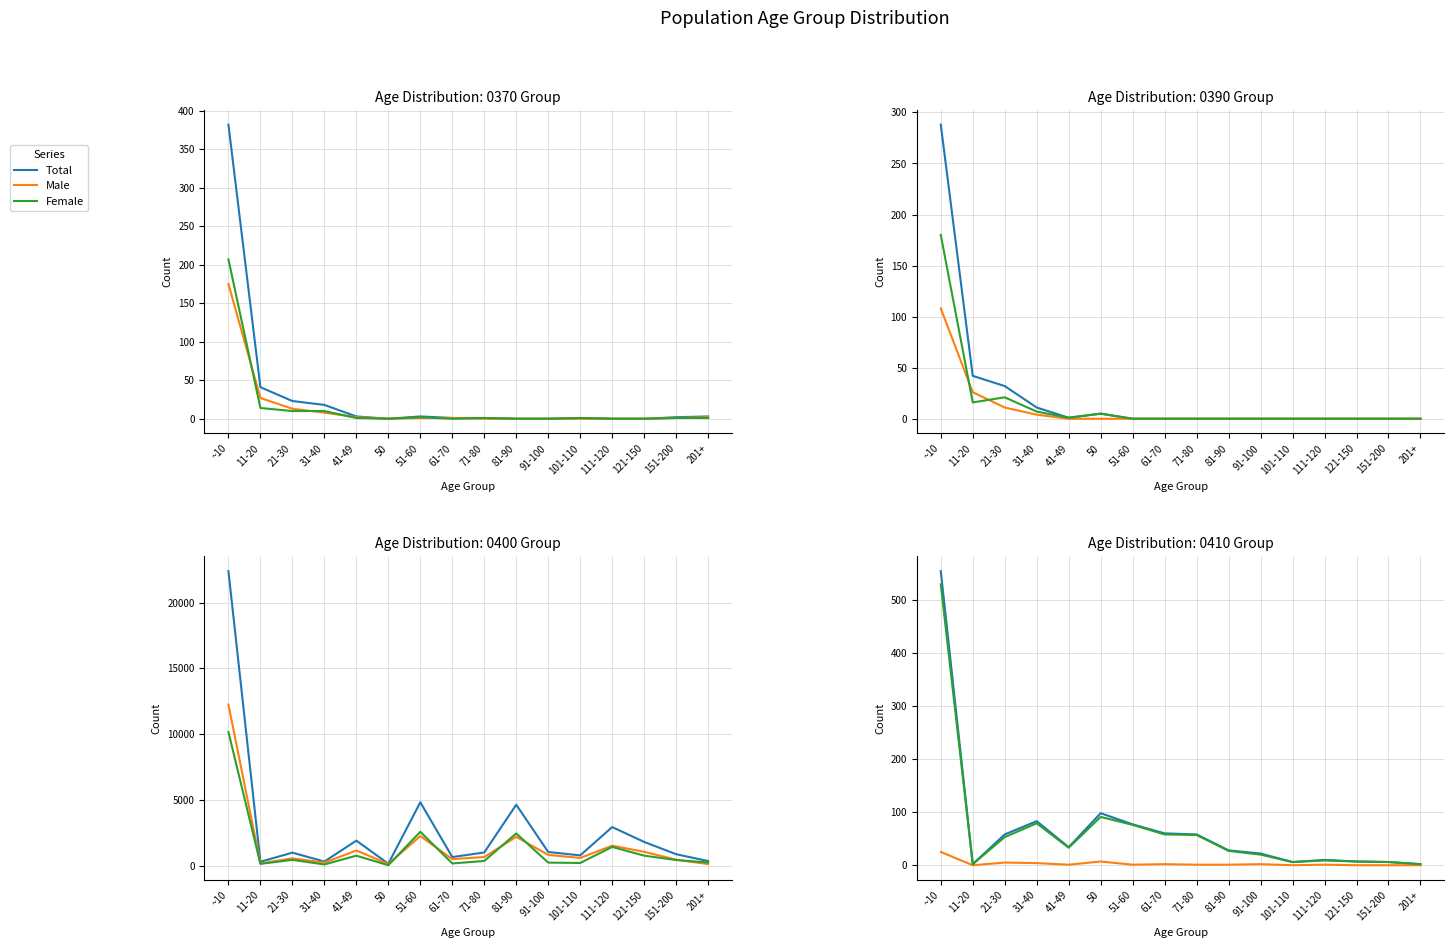

What is the value of the Total point at the 12th from the left?

6